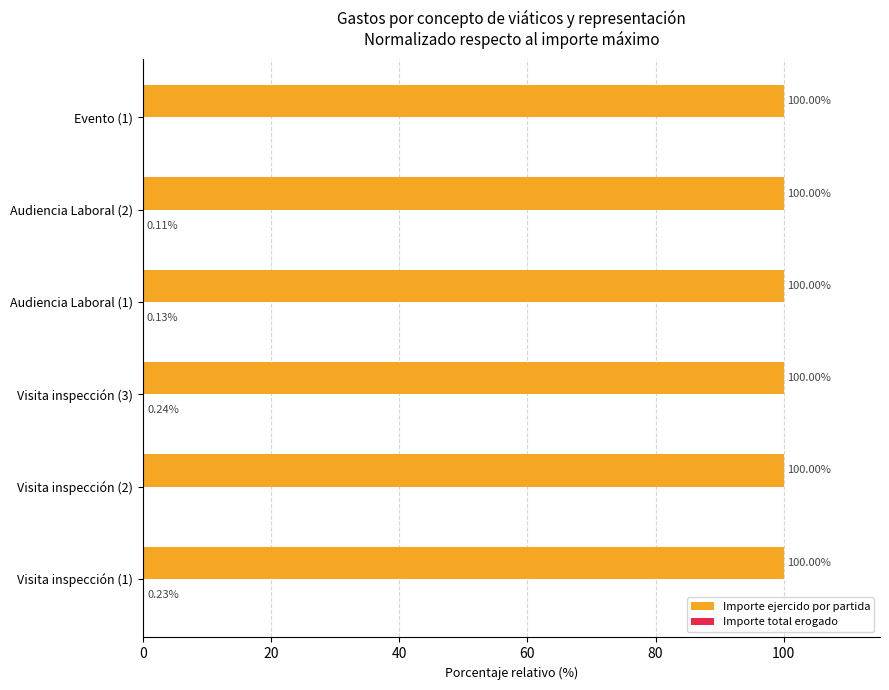

At which category is the sum across all series the highest?

Visita inspección (3)